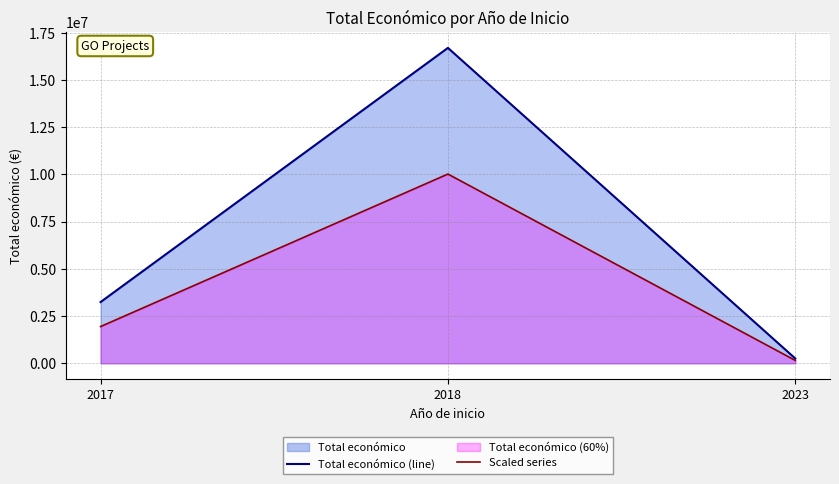

What is the total value across all series at 2017?

5189667.2